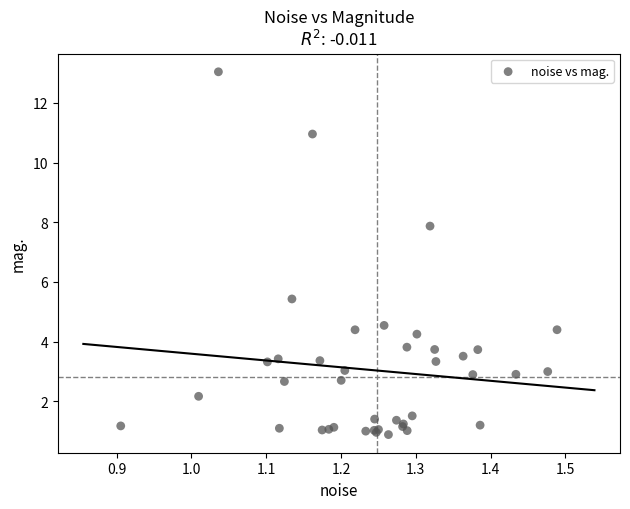

What Y value in the scatter plot is closest to 6?

5.4